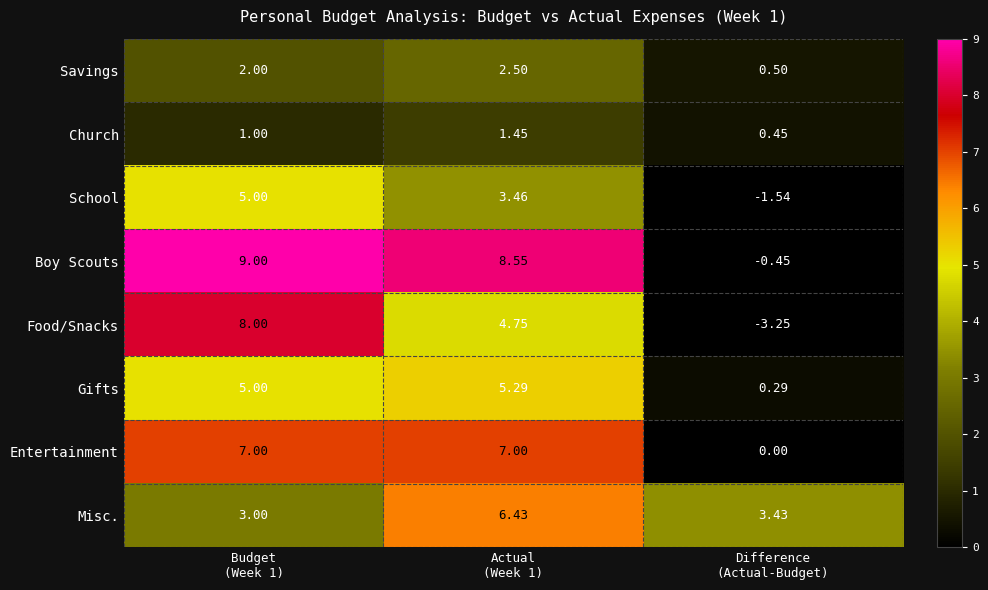

Which series has the widest spread of values?

Food/Snacks